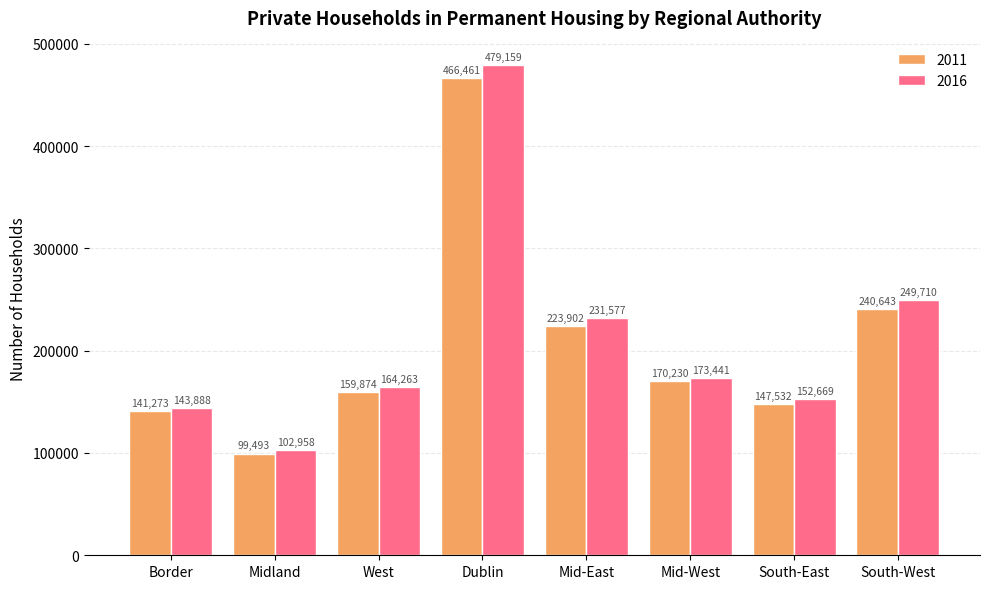

Reading right to left, extract all data points from this chart.

2011: South-West=240643	South-East=147532	Mid-West=170230	Mid-East=223902	Dublin=466461	West=159874	Midland=99493	Border=141273
2016: South-West=249710	South-East=152669	Mid-West=173441	Mid-East=231577	Dublin=479159	West=164263	Midland=102958	Border=143888